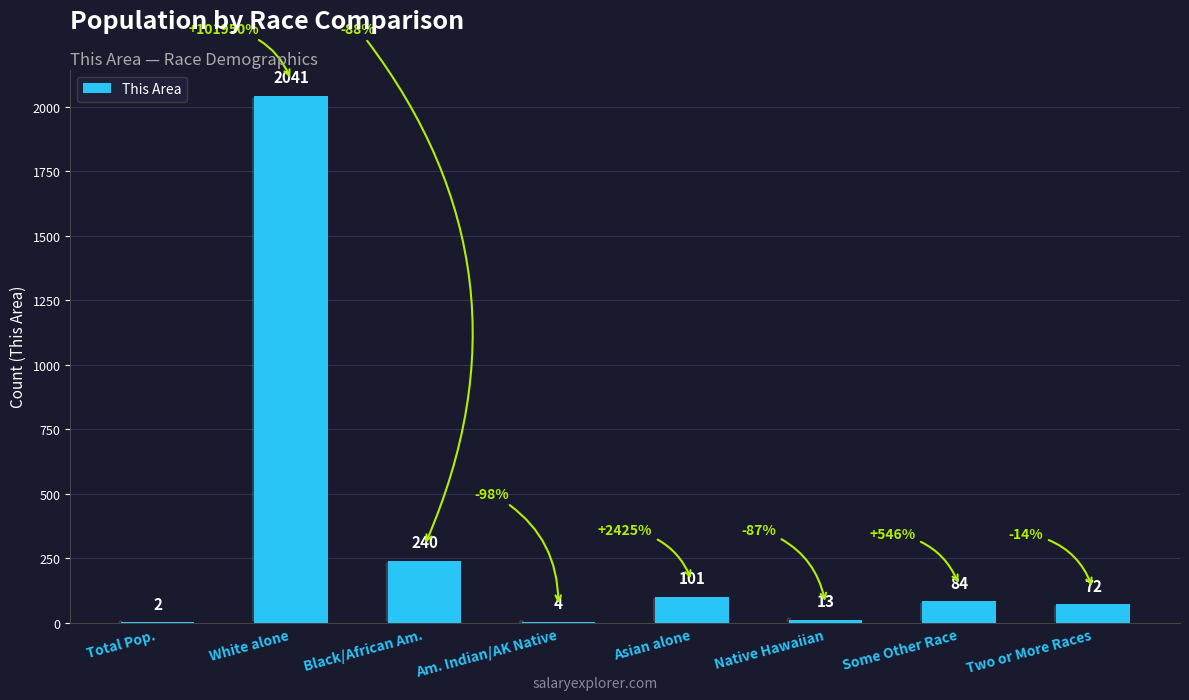

Reading left to right, what are all the values shown in this chart?

Total Pop.=2	White alone=2041	Black/African Am.=240	Am. Indian/AK Native=4	Asian alone=101	Native Hawaiian=13	Some Other Race=84	Two or More Races=72